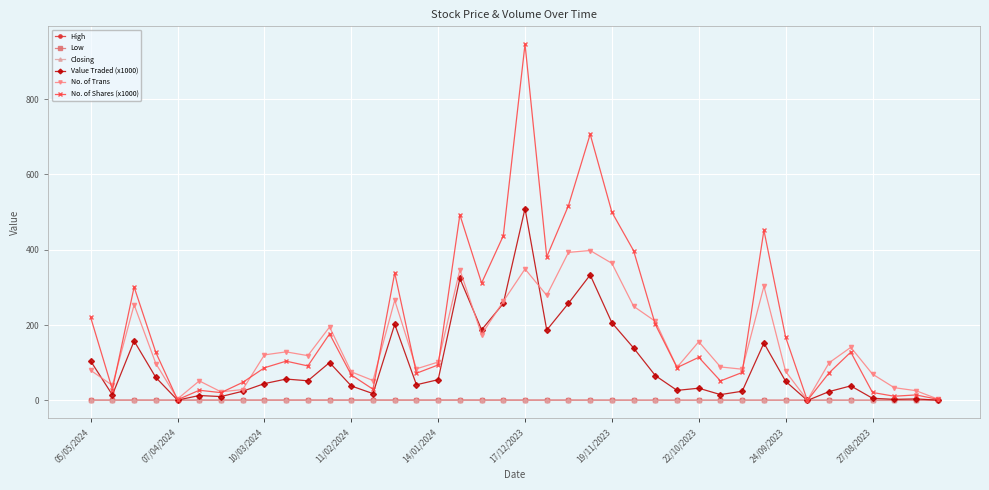

Which series has the largest total across all categories?

No. of Shares (x1000)